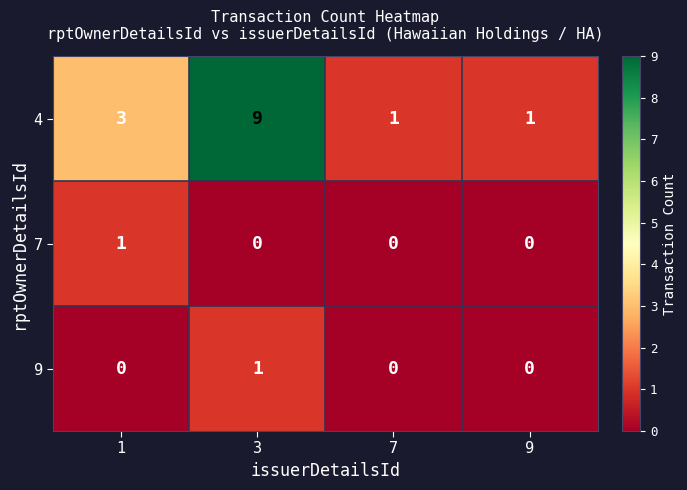

What is the total value across all series at 1?

4